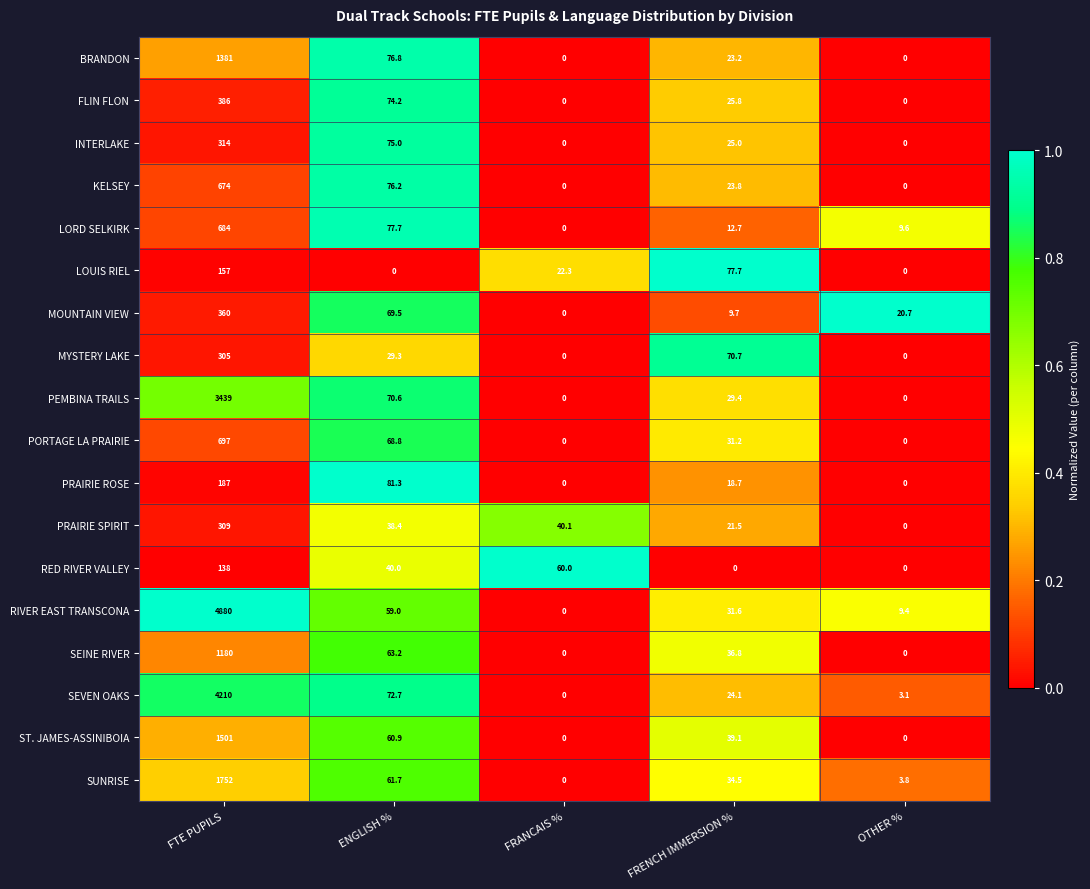

Count the number of categories in the chart.

5